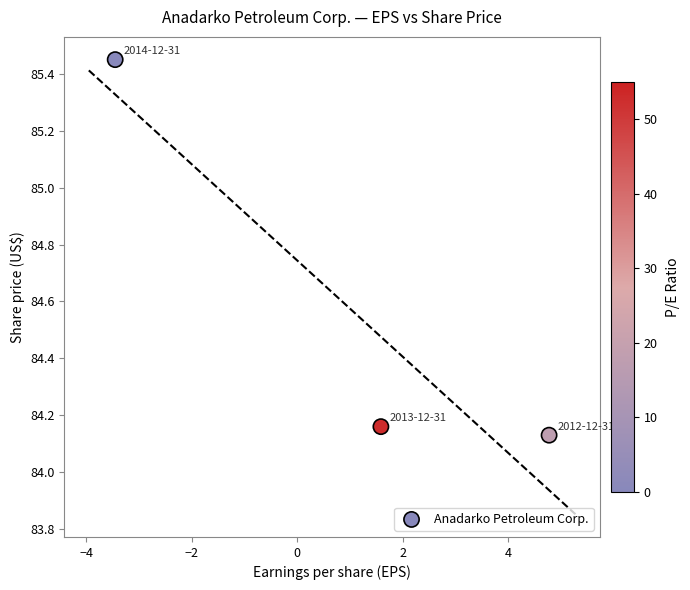

What is the range of X values (max minus min)?

8.2